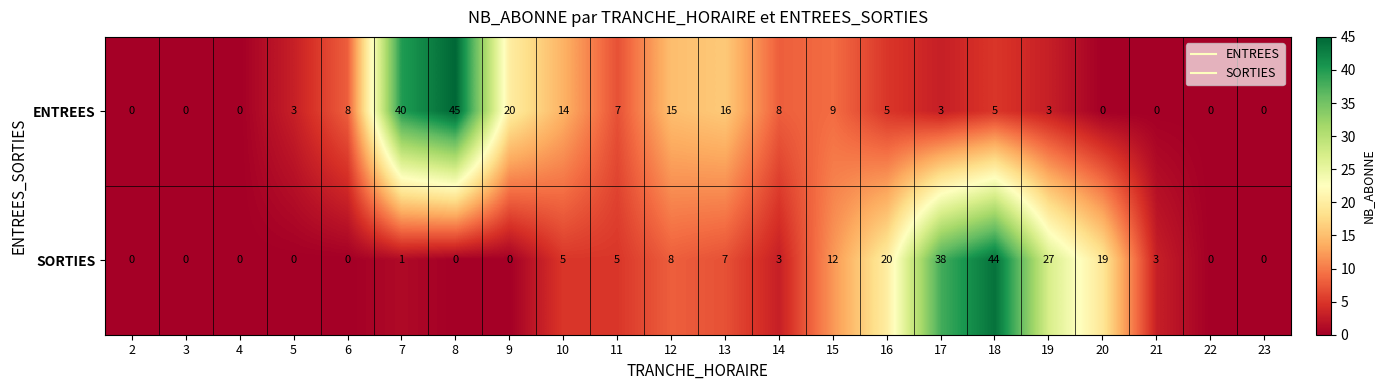

Count the number of data series in this chart.

2